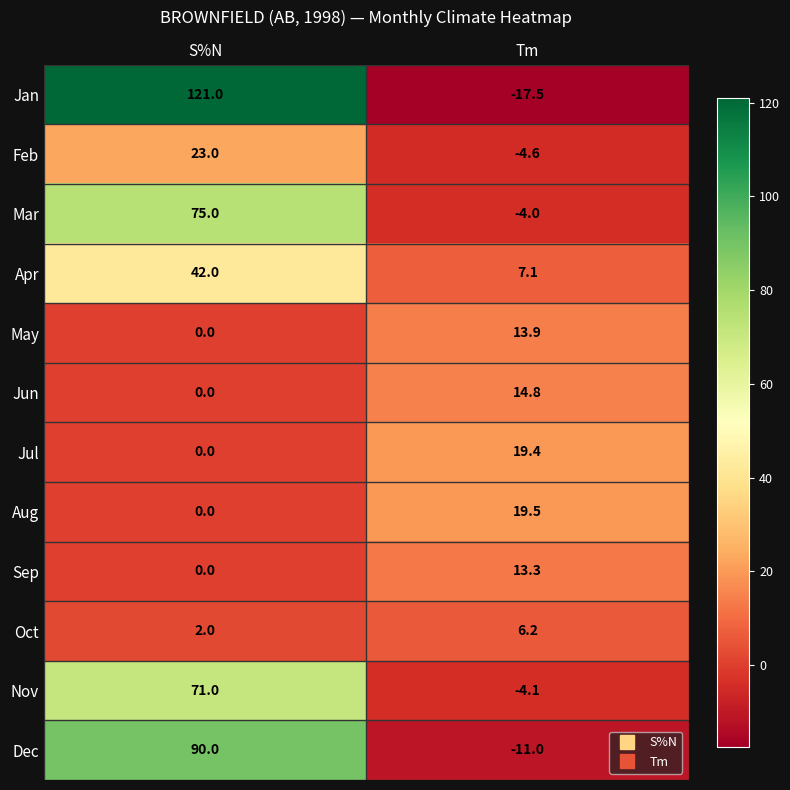

The value of Aug at S%N is 0.0. True or false?

True